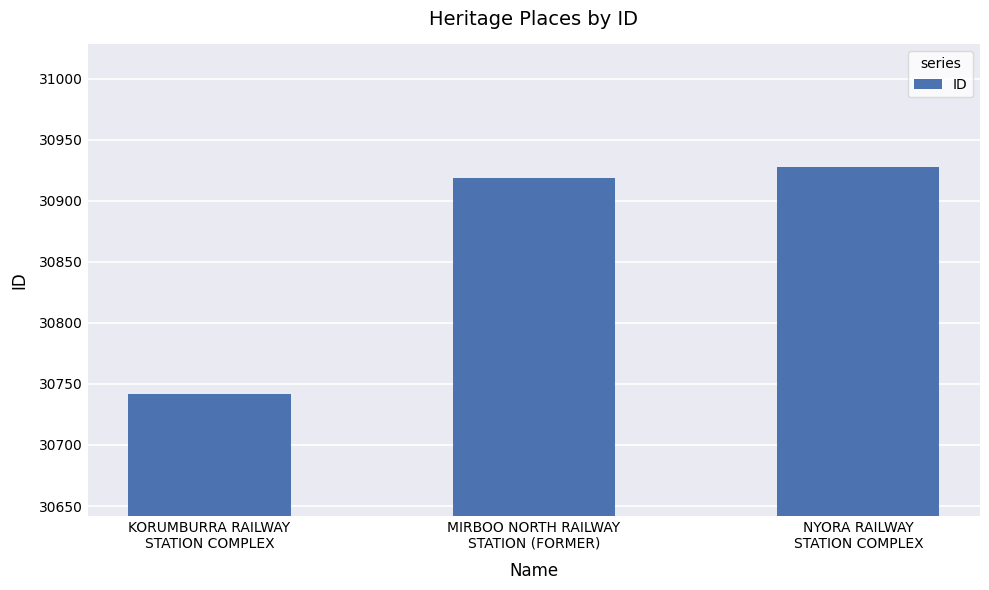

List the labels in order of value, largest first.

NYORA RAILWAY
STATION COMPLEX, MIRBOO NORTH RAILWAY
STATION (FORMER), KORUMBURRA RAILWAY
STATION COMPLEX